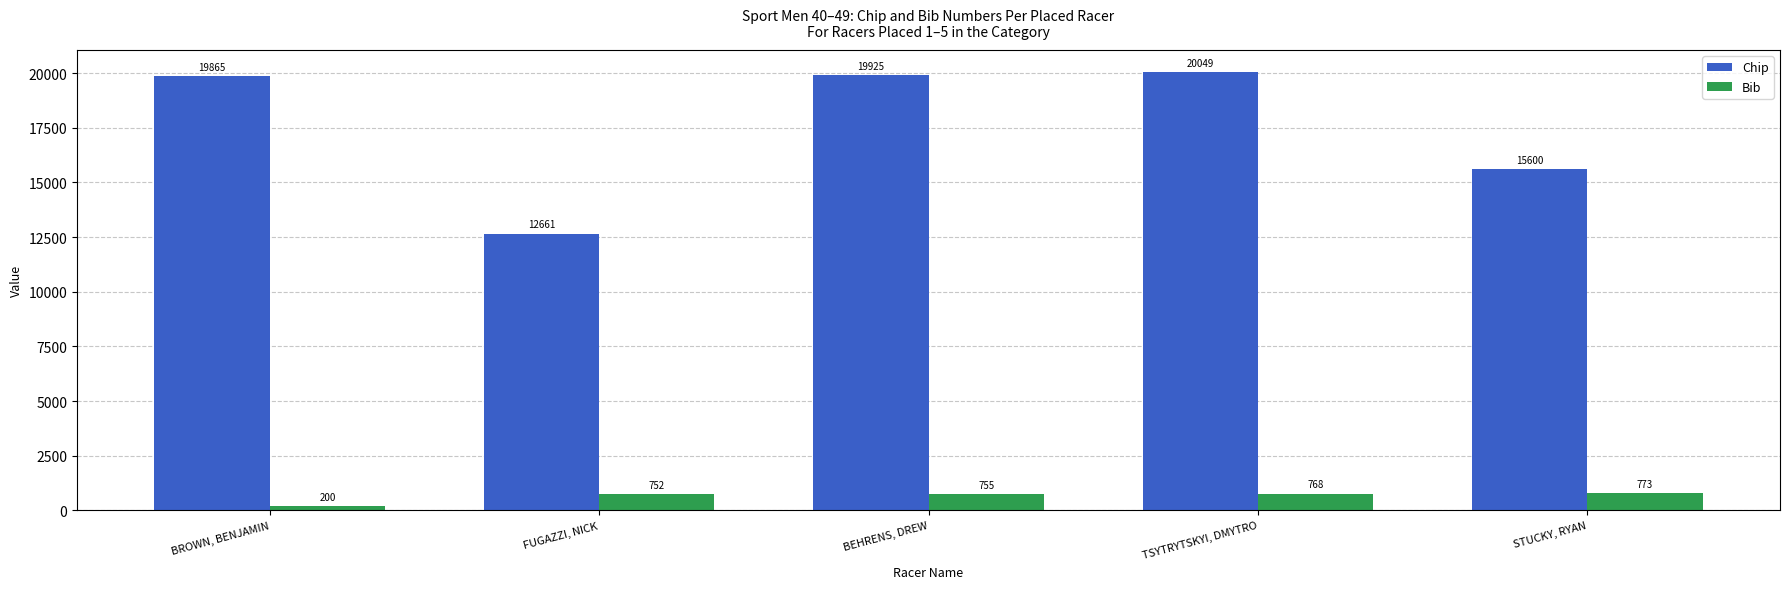

What is the difference between the maximum and minimum values in the Bib series?

573